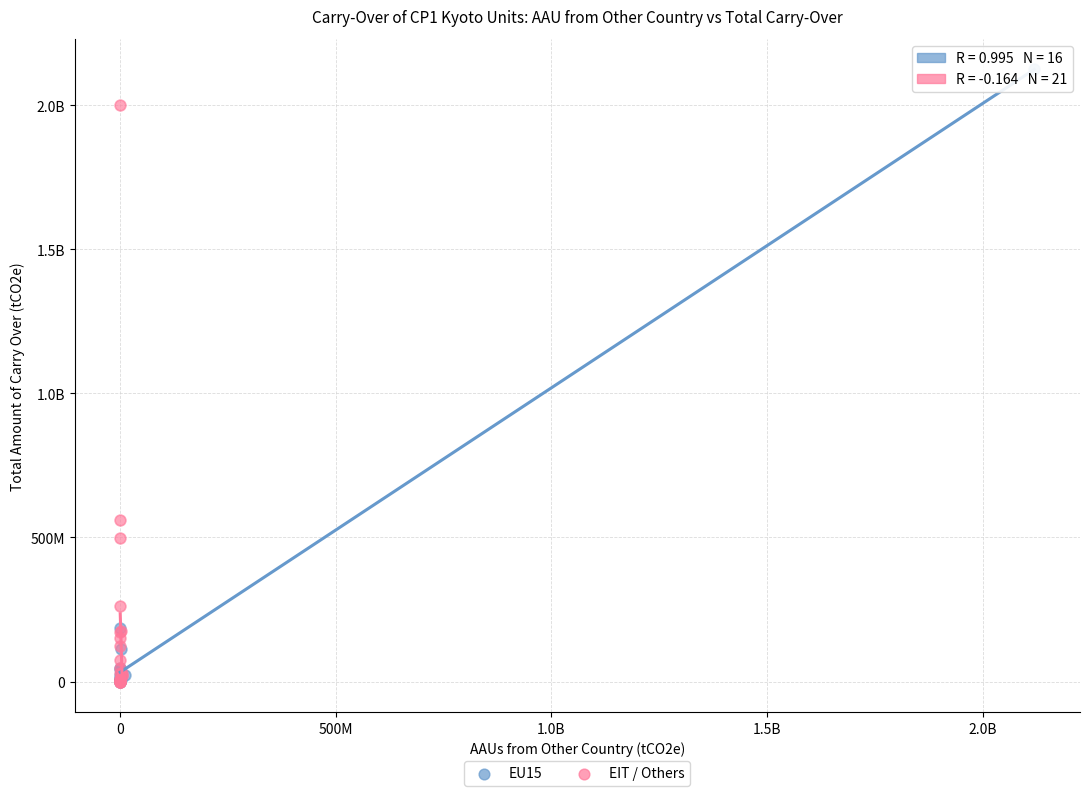

What are all the series names shown in the legend?

EU15, EIT / Others